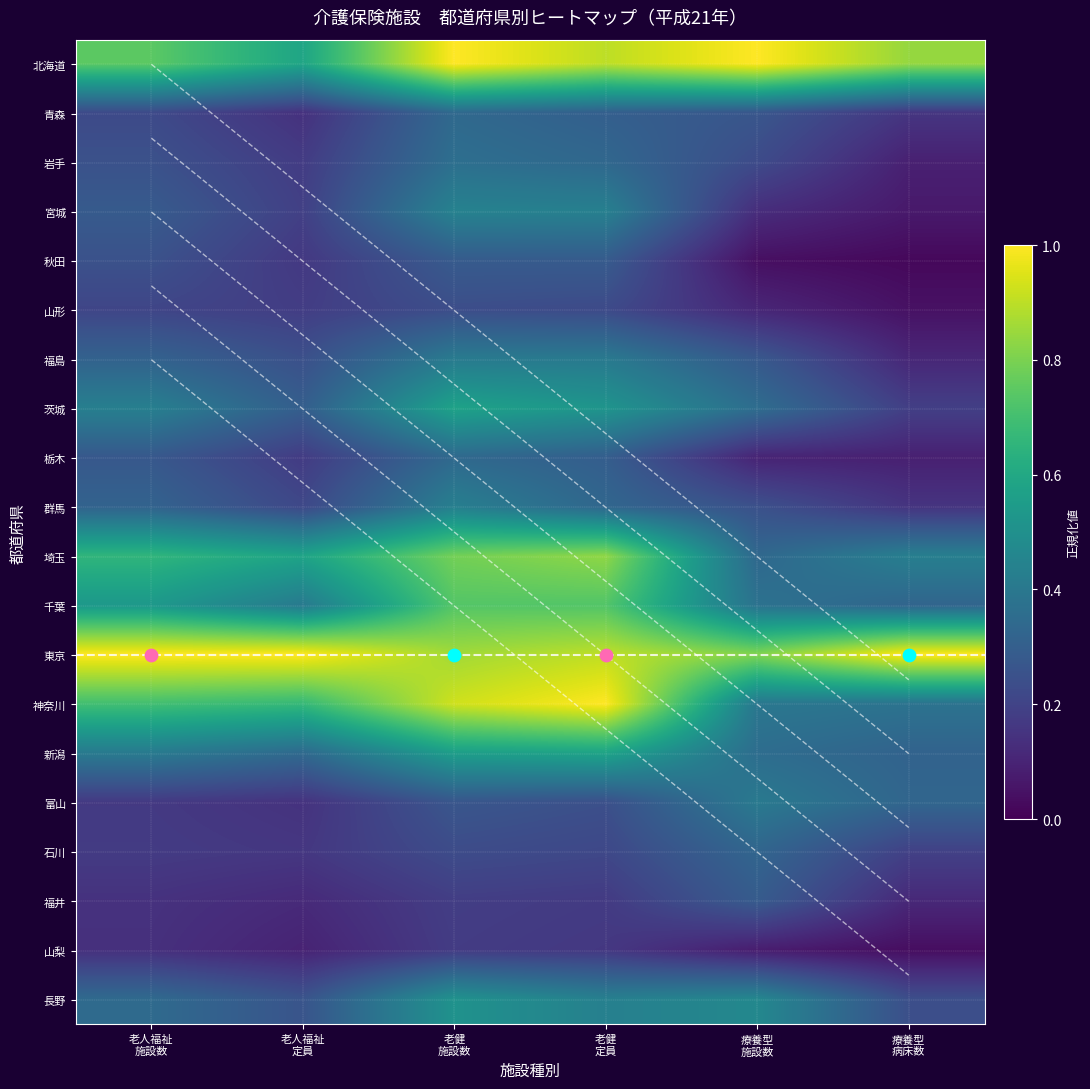

Between 老人福祉
定員 and 老人福祉
施設数, which is larger?

老人福祉
施設数